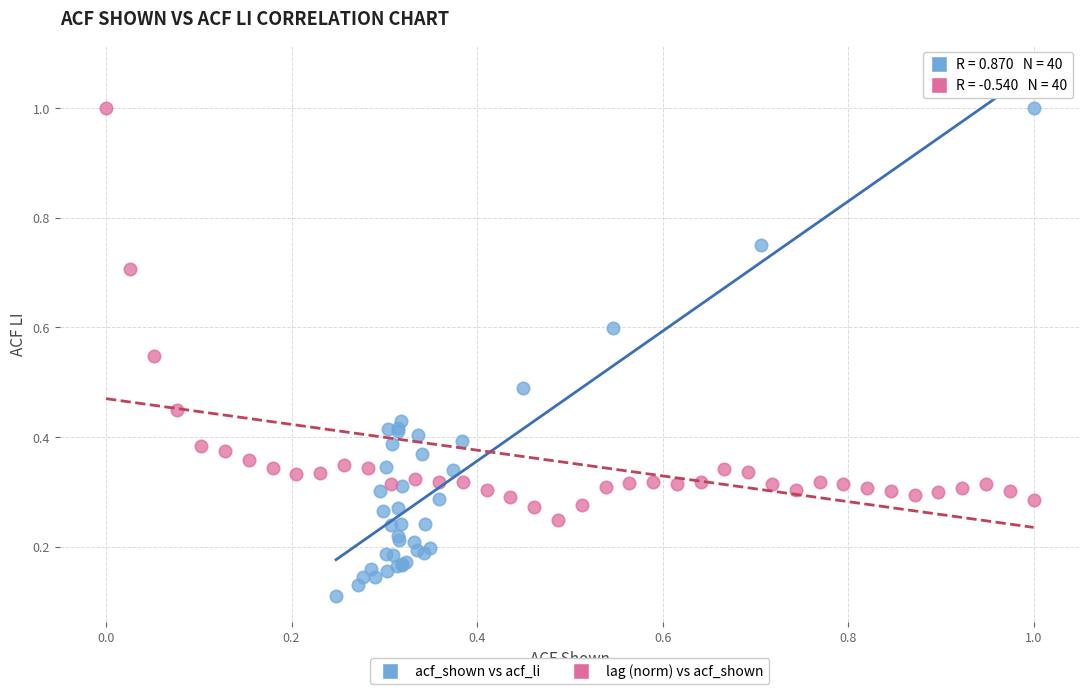

Which series has the widest spread of Y values?

acf_shown vs acf_li